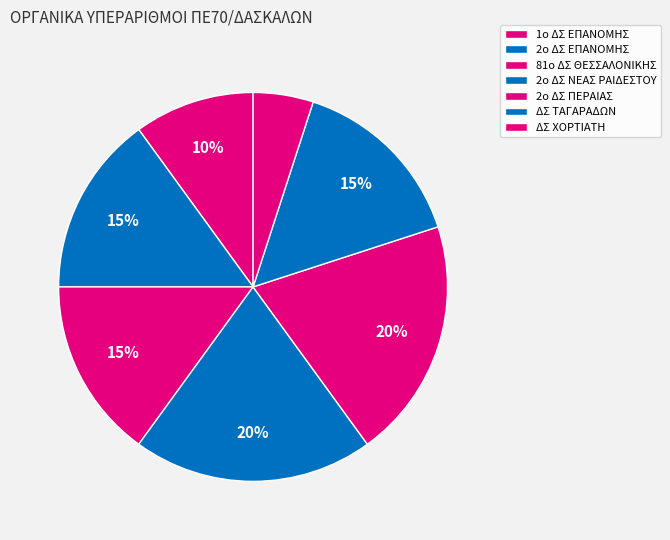

To the nearest percent, what is the difference between the 81ο ΔΣ ΘΕΣΣΑΛΟΝΙΚΗΣ and ΔΣ ΧΟΡΤΙΑΤΗ slice percentages?

10%